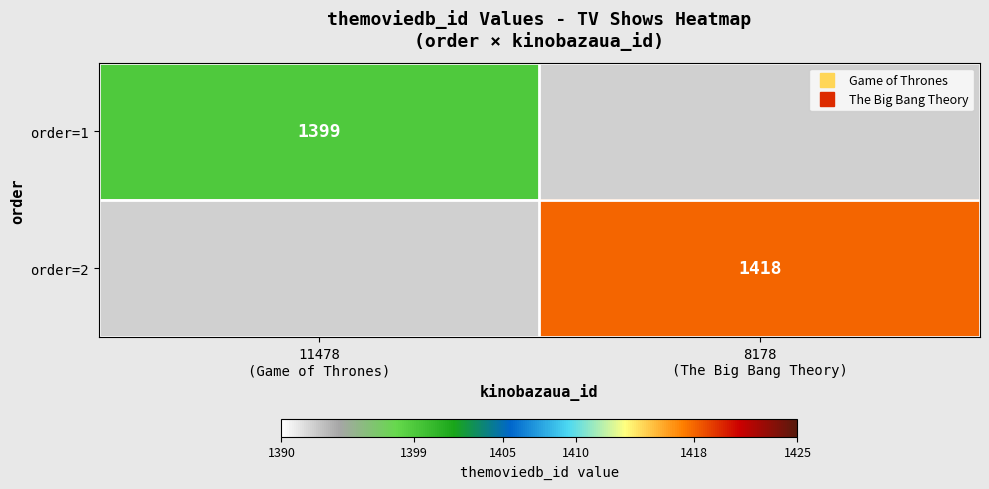

Which category has the lowest value in the order=1 series?

11478 (Game of Thrones)